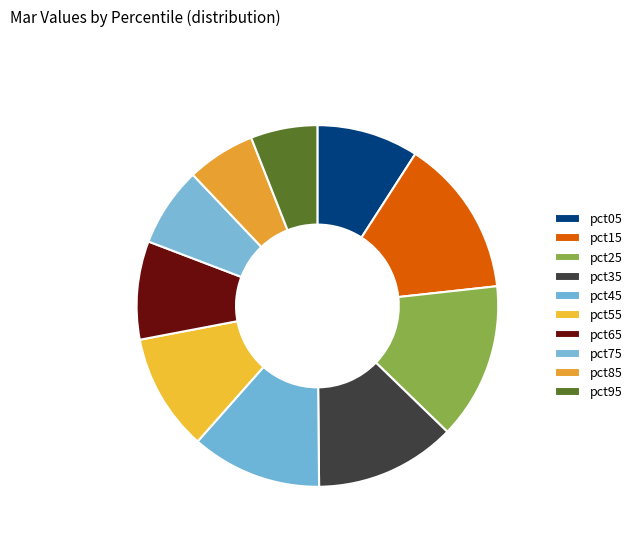

To the nearest percent, what is the difference between the largest and smallest slice percentages?

8%